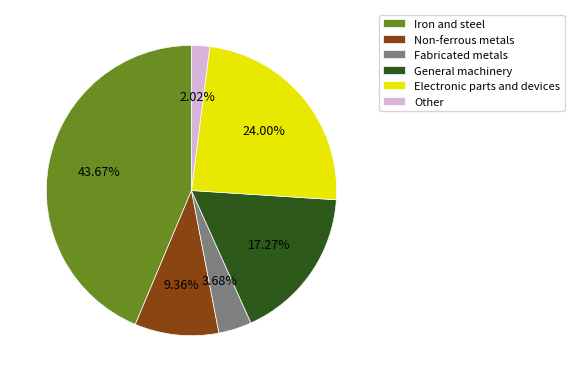

What is the largest slice in the pie chart?

Iron and steel